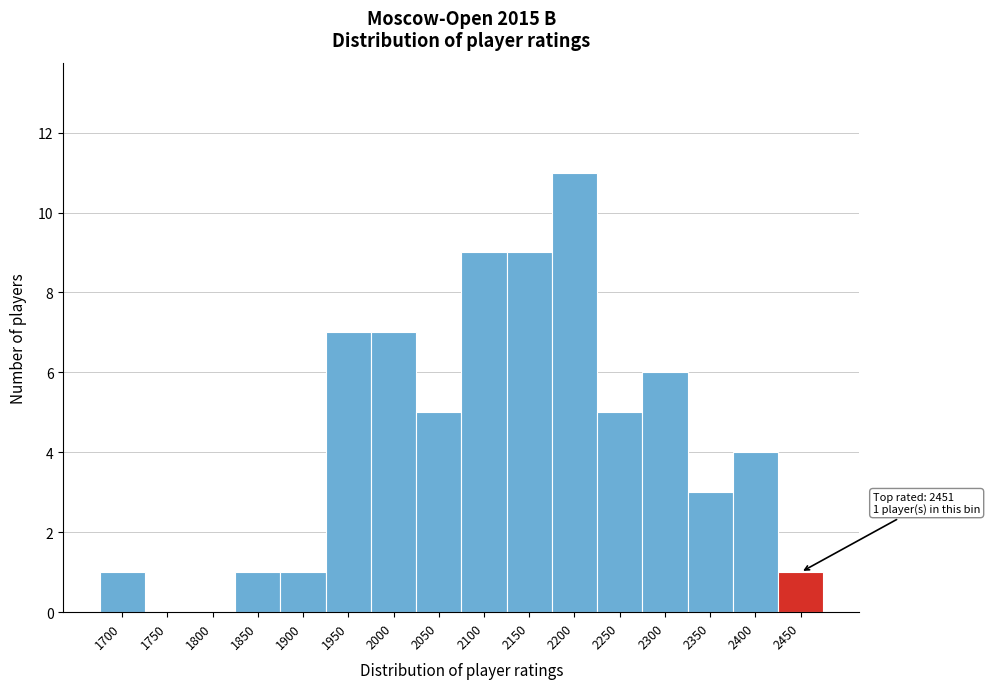

Reading left to right, what are all the values shown in this chart?

1700=1	1750=0	1800=0	1850=1	1900=1	1950=7	2000=7	2050=5	2100=9	2150=9	2200=11	2250=5	2300=6	2350=3	2400=4	2450=1